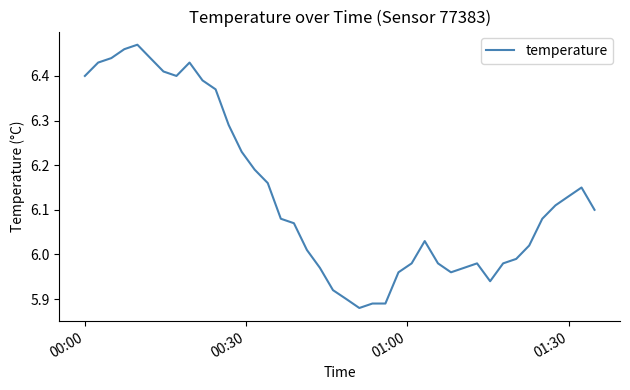

Is this an area chart (filled region under the line)?

No